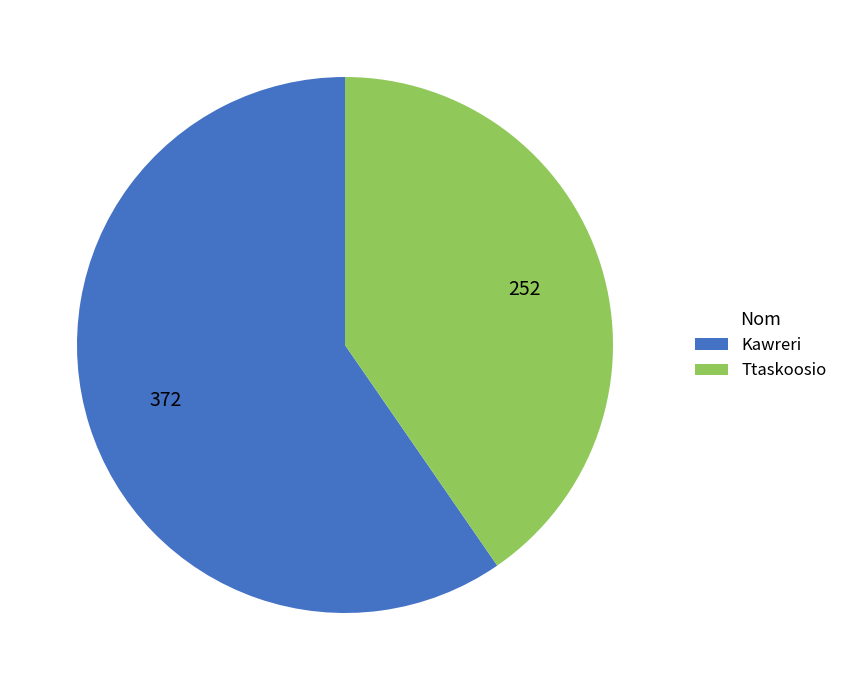

Which has a higher value, Kawreri or Ttaskoosio?

Kawreri